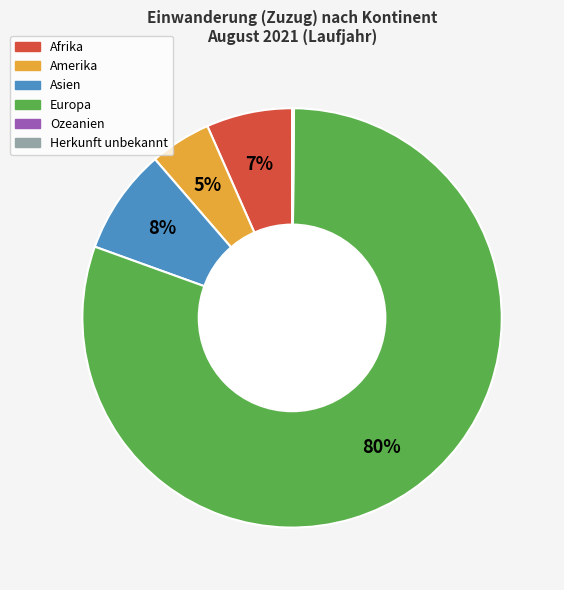

True or false: Amerika accounts for 16% of the total.

False